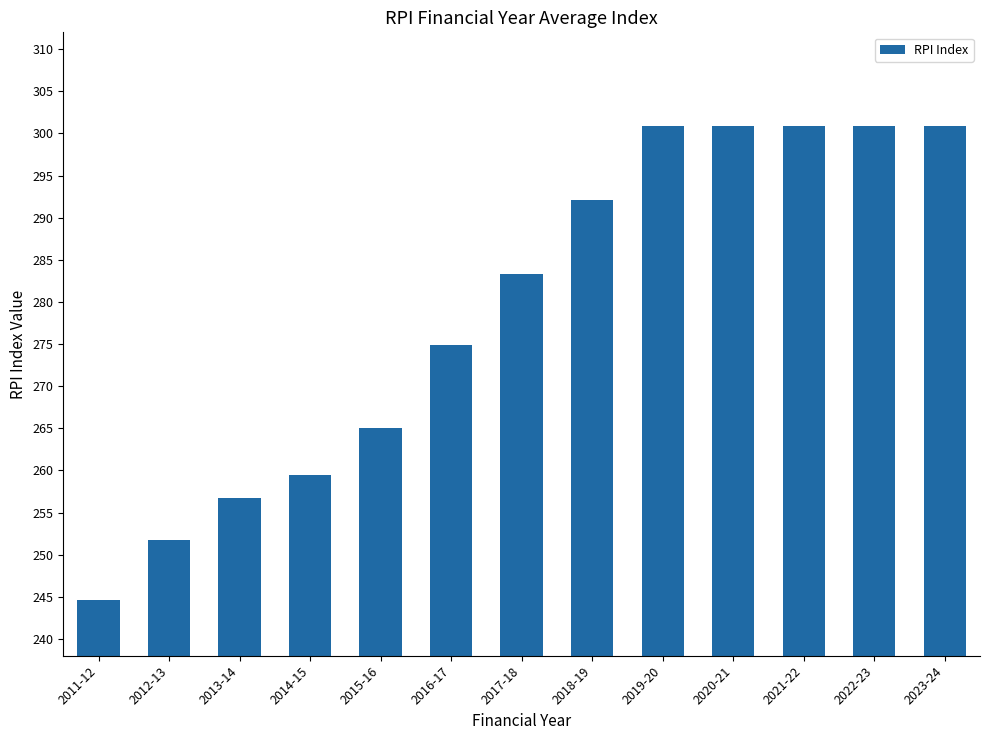

Where is the data nearest to the value 272?

2016-17